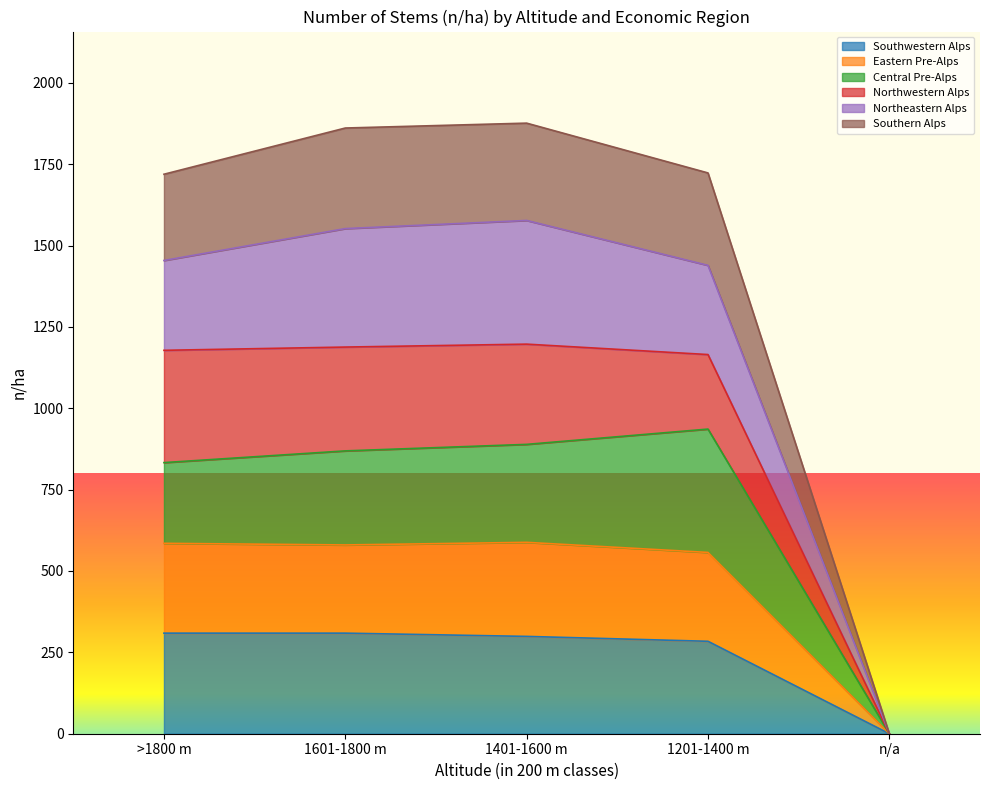

The Southwestern Alps series shows 93 at 1601-1800 m. True or false?

False